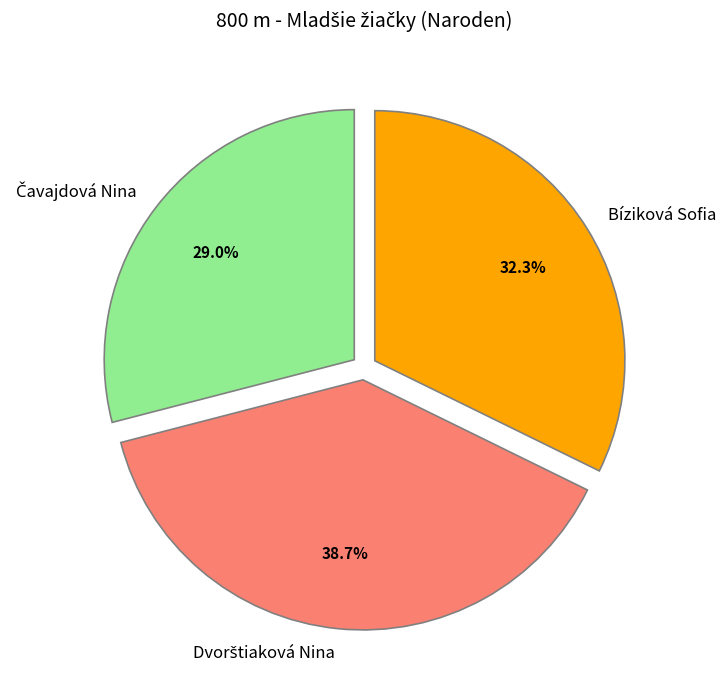

What percentage is NOT represented by Bíziková Sofia?

67.7%